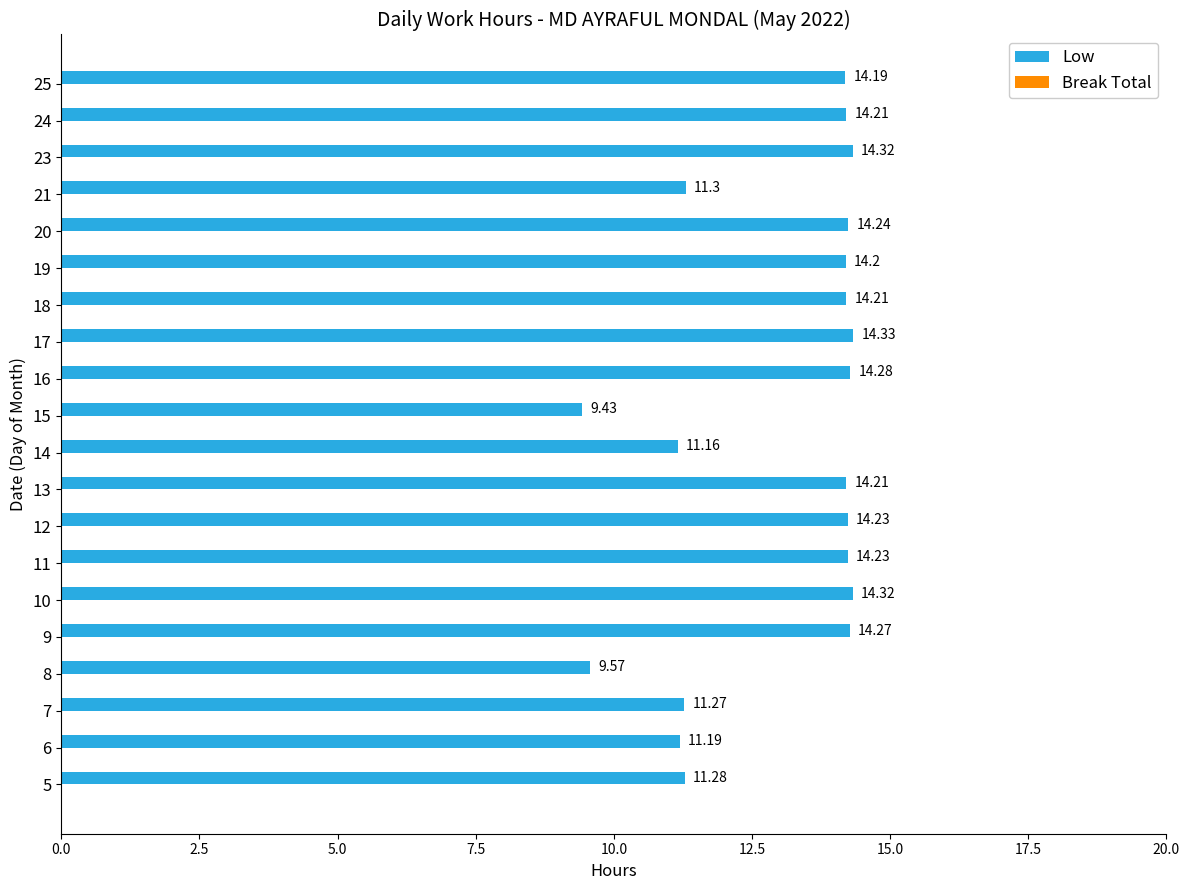

Between 12 and 13, which is larger?

12